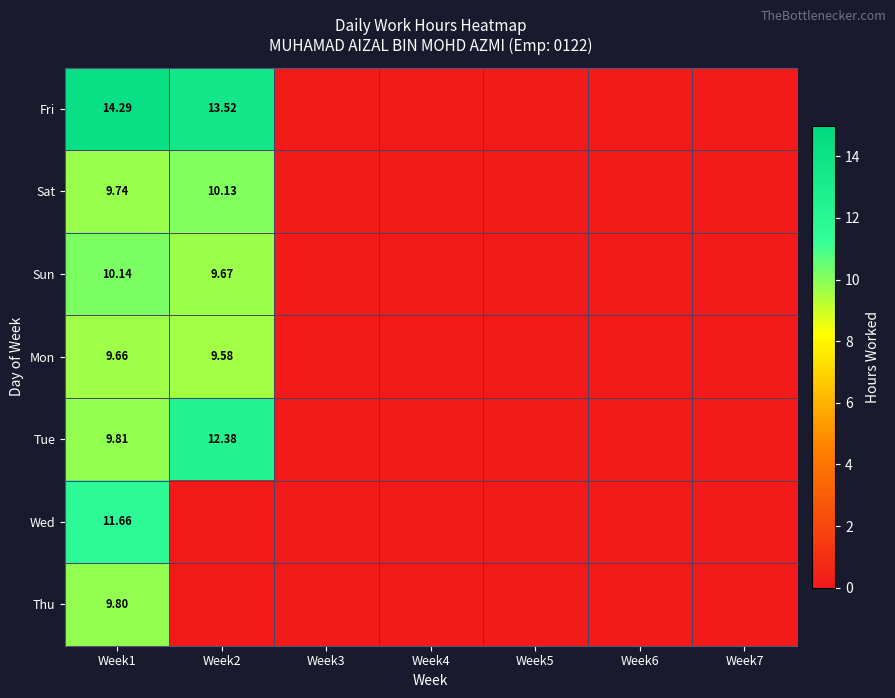

Rank the series at Week1 from highest to lowest value.

Fri, Wed, Sun, Tue, Thu, Sat, Mon